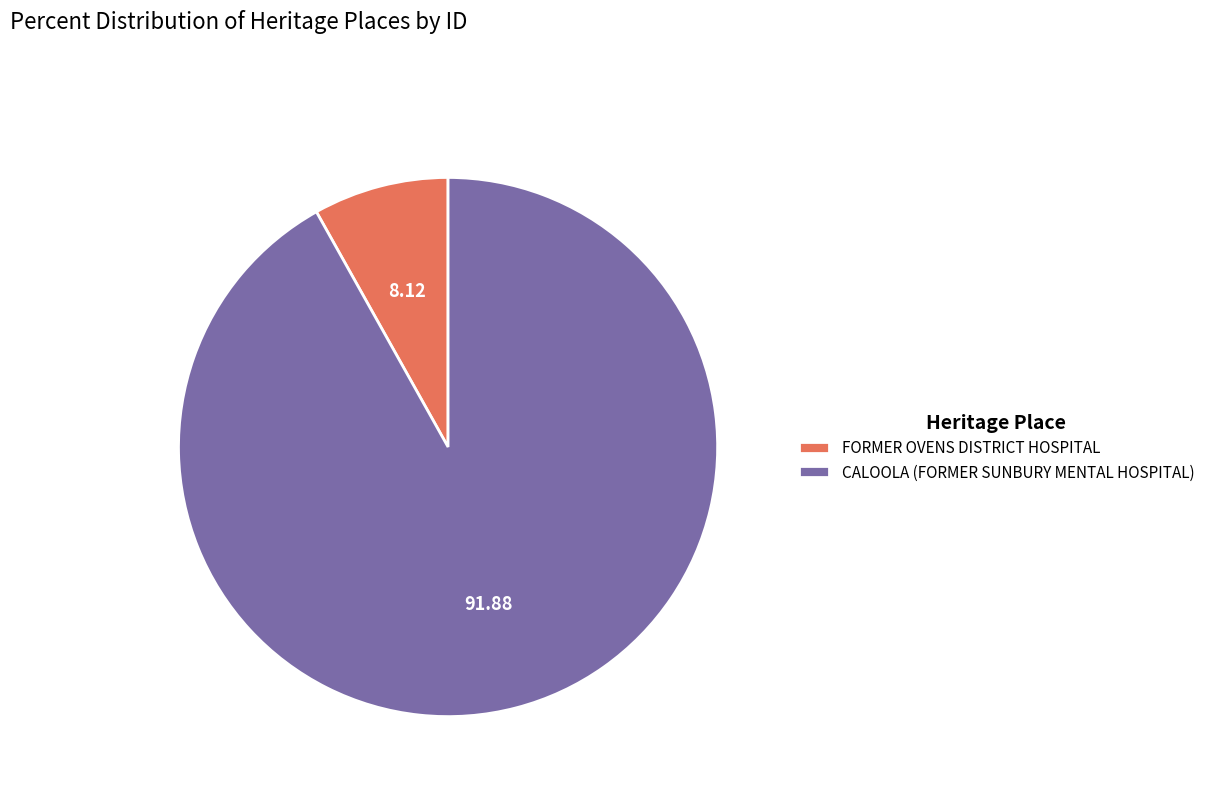

Between FORMER OVENS DISTRICT HOSPITAL and CALOOLA (FORMER SUNBURY MENTAL HOSPITAL), which is larger?

CALOOLA (FORMER SUNBURY MENTAL HOSPITAL)